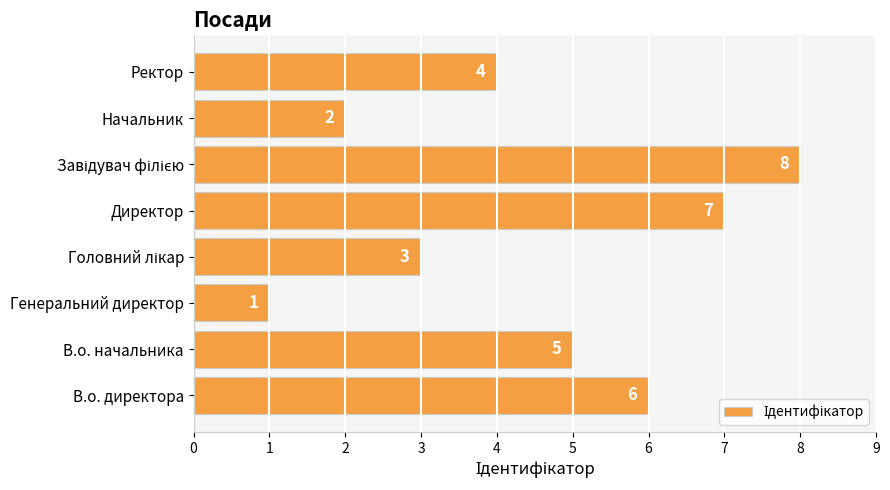

What is the change in value from Генеральний директор to Начальник?

+1